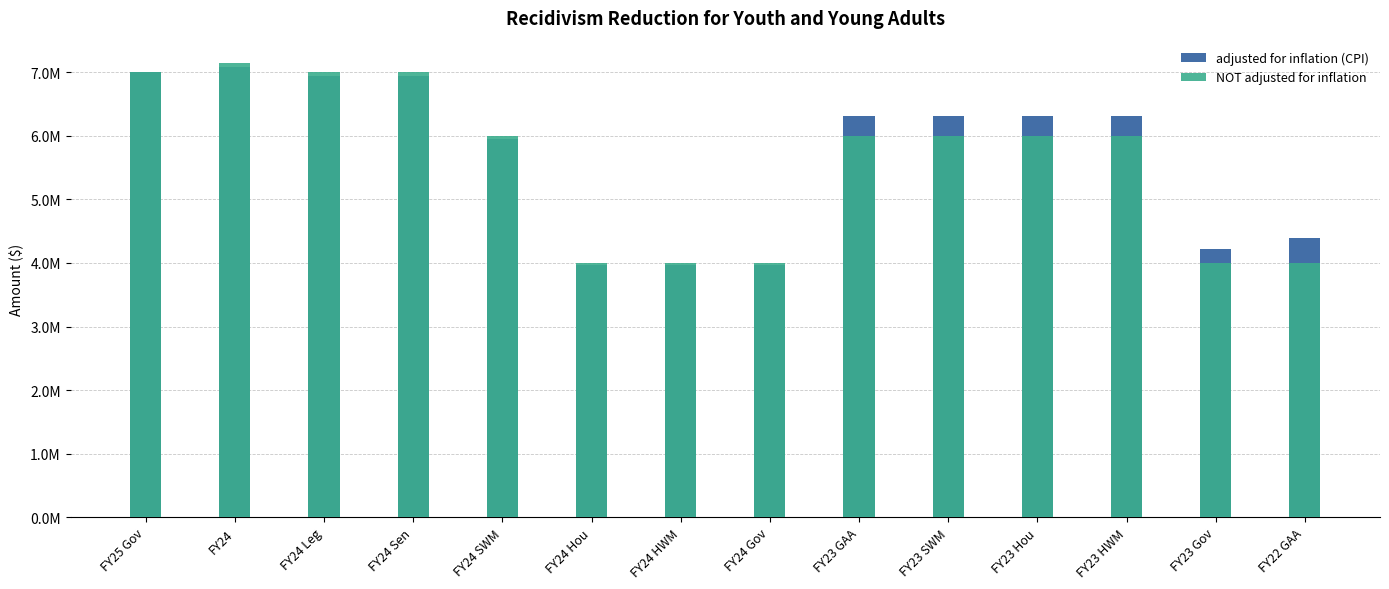

What is the difference between the NOT adjusted for inflation values at FY24 Sen and FY24?

139451